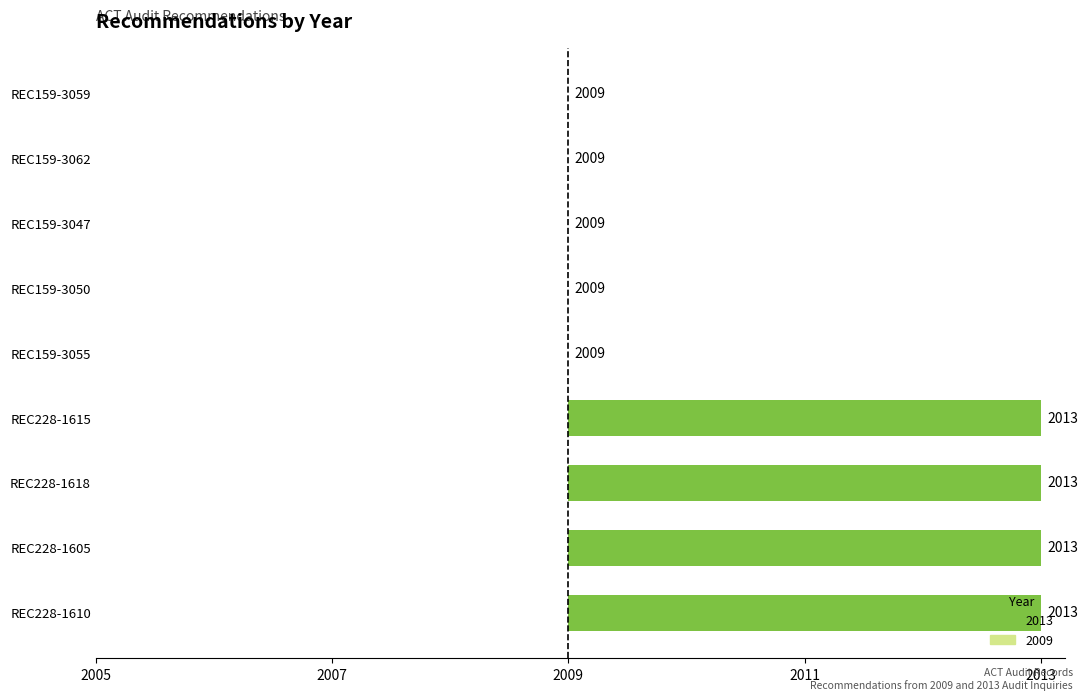

Are the bars horizontal?

Yes